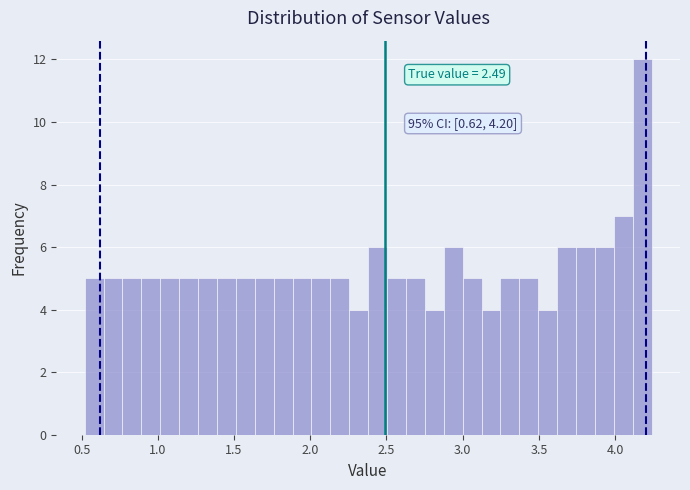

Around what value on the x-axis is the tallest bar? Give the approximate position of its centre, as read against the axis.

4.20